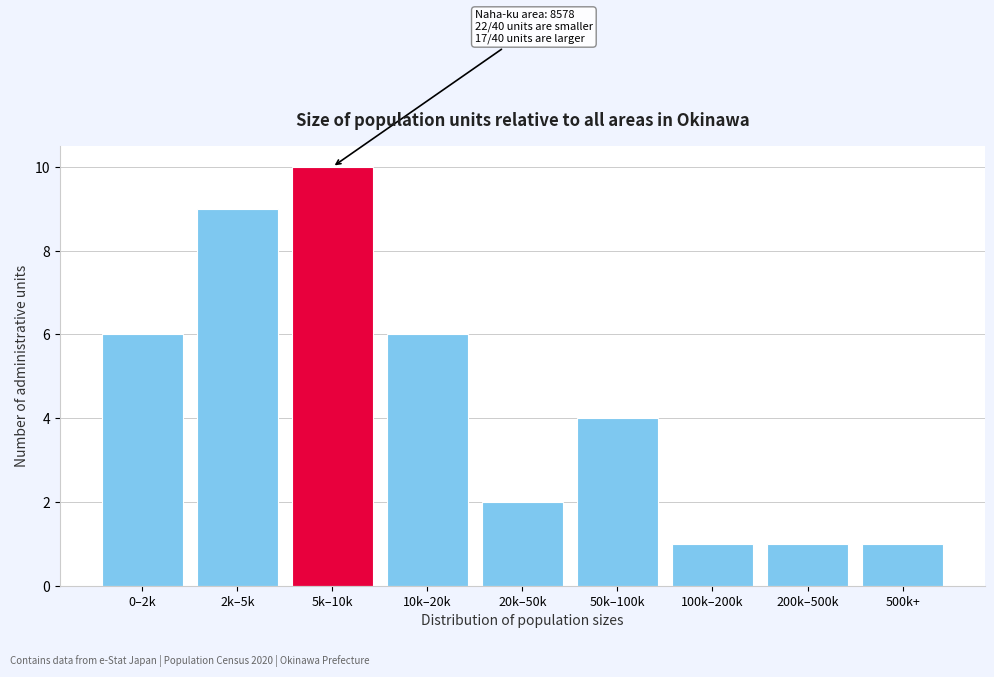

Reading left to right, list all the values displayed in this chart.

6	9	10	6	2	4	1	1	1